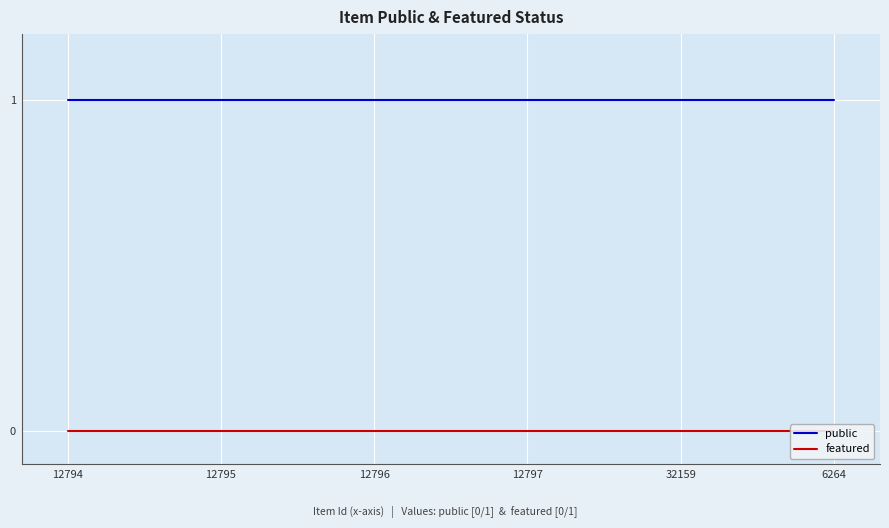

True or false: public and featured intersect in this chart.

False